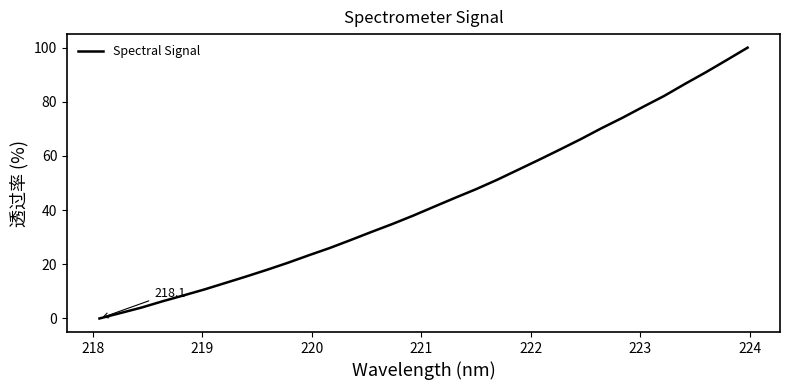

How many values are above zero?

31